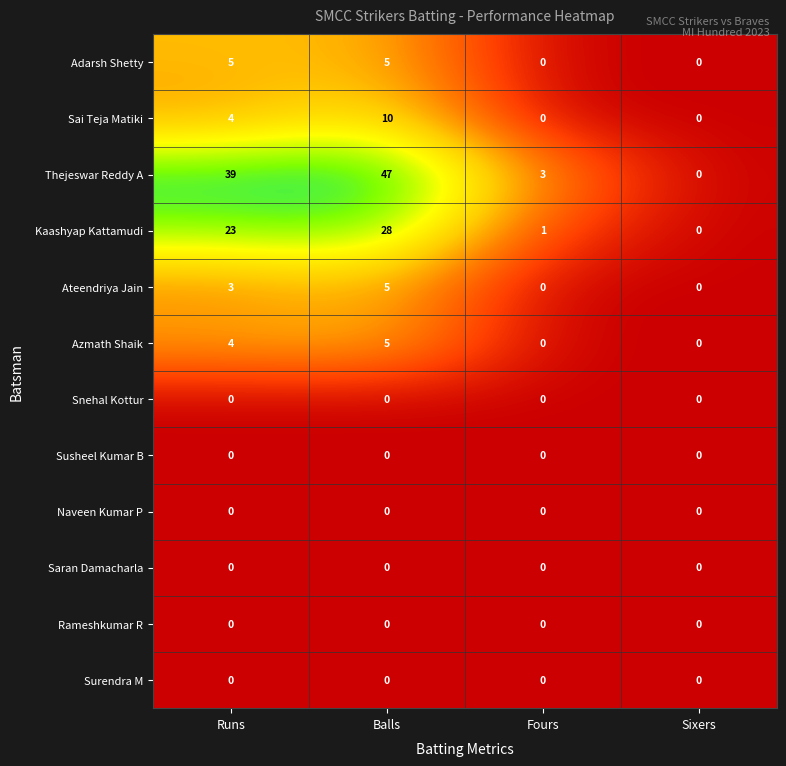

What is the sum of the Kaashyap Kattamudi values at Runs and Sixers?

23